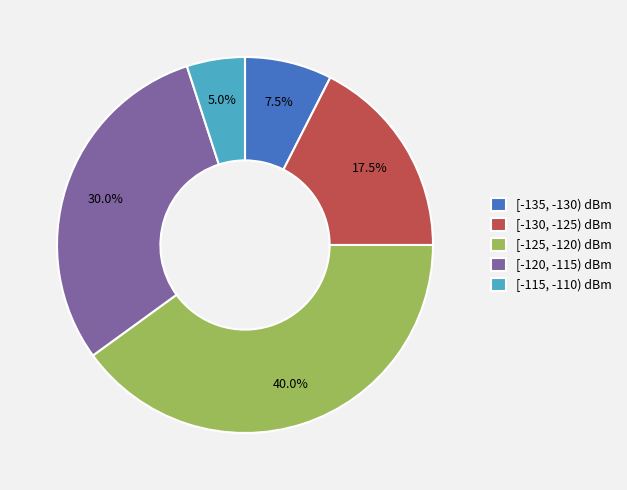

Between [-135, -130) dBm and [-115, -110) dBm, which is larger?

[-135, -130) dBm